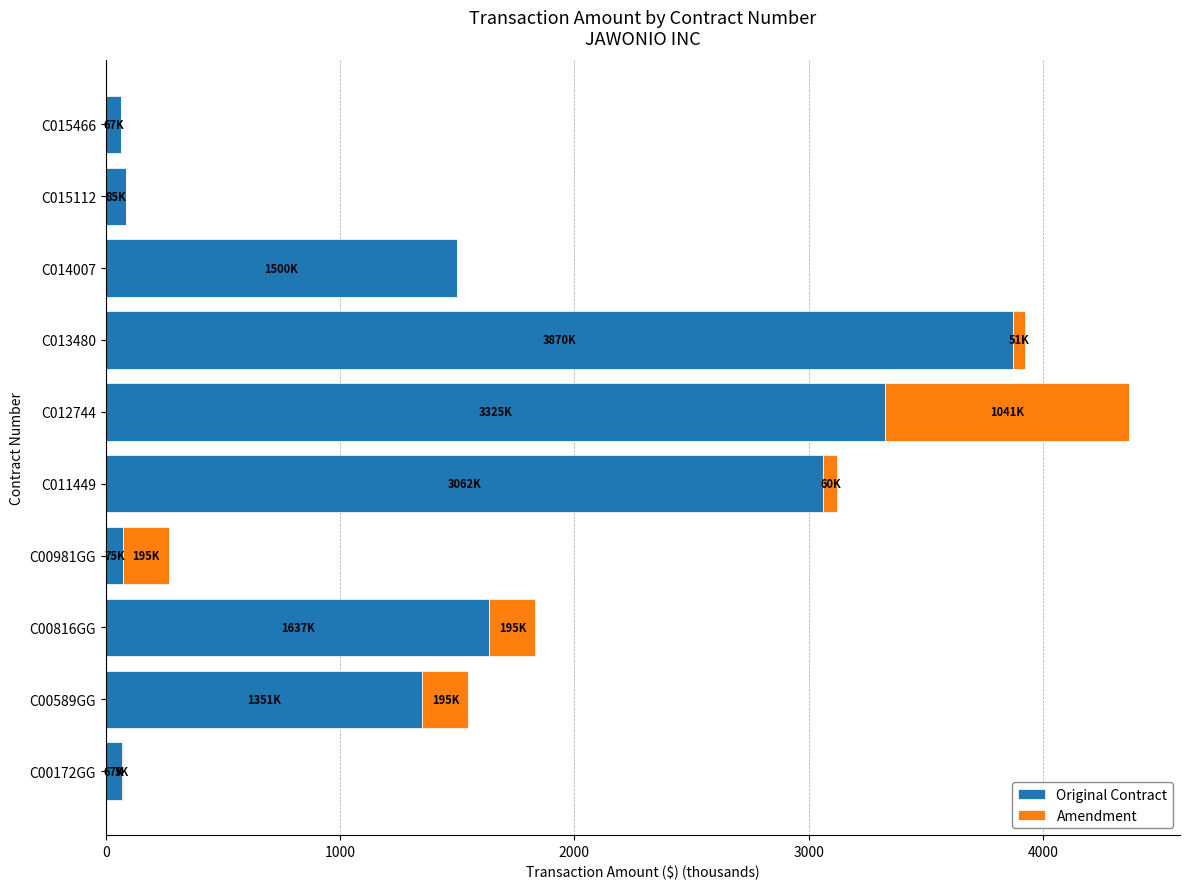

Which category has the highest value in the Original Contract series?

C013480